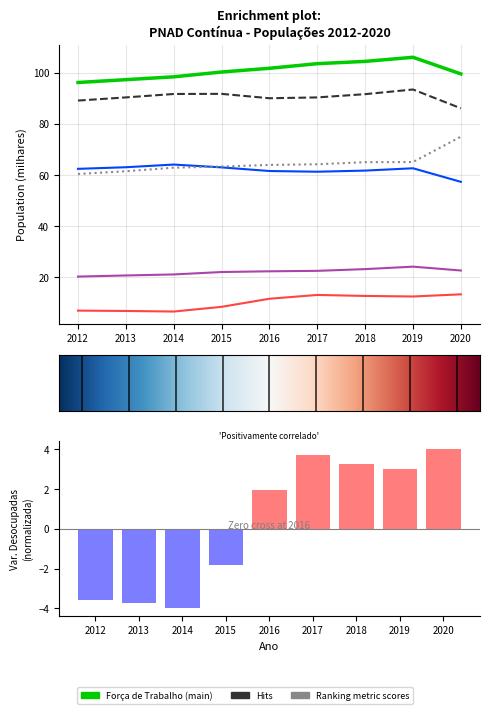

Reading left to right, transcribe all the data shown in this chart.

Força de Trabalho: 96.1	97.2	98.3	100.2	101.7	103.5	104.4	106.0	99.5
Ocupadas: 89.1	90.3	91.6	91.7	90.0	90.3	91.6	93.4	86.1
Desocupadas: 7.1	6.9	6.7	8.5	11.7	13.2	12.8	12.6	13.4
Empregado: 62.4	63.0	64.1	63.0	61.6	61.3	61.7	62.6	57.3
Conta própria: 20.3	20.8	21.2	22.1	22.4	22.6	23.3	24.2	22.7
Fora da força de trabalho: 60.4	61.5	62.9	63.3	63.9	64.2	65.0	65.1	75.0